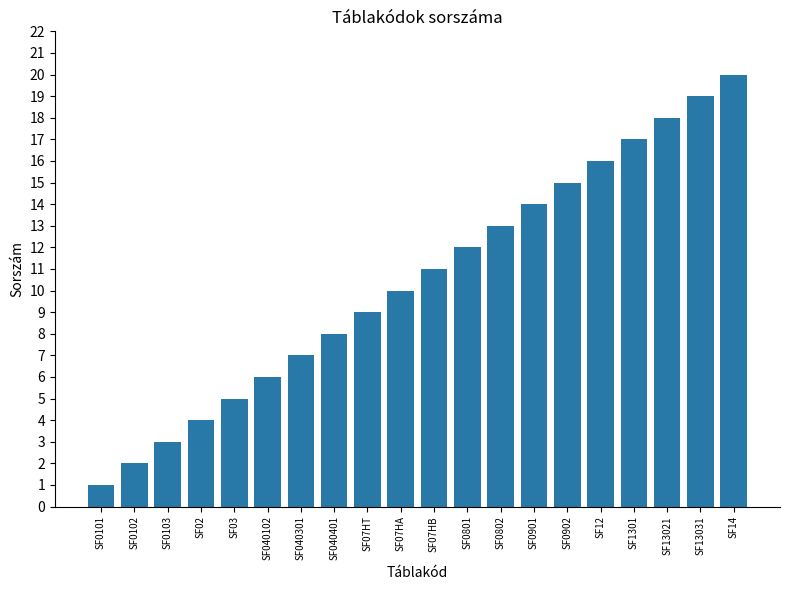

What is the change in value from SF040401 to SF13021?

+10